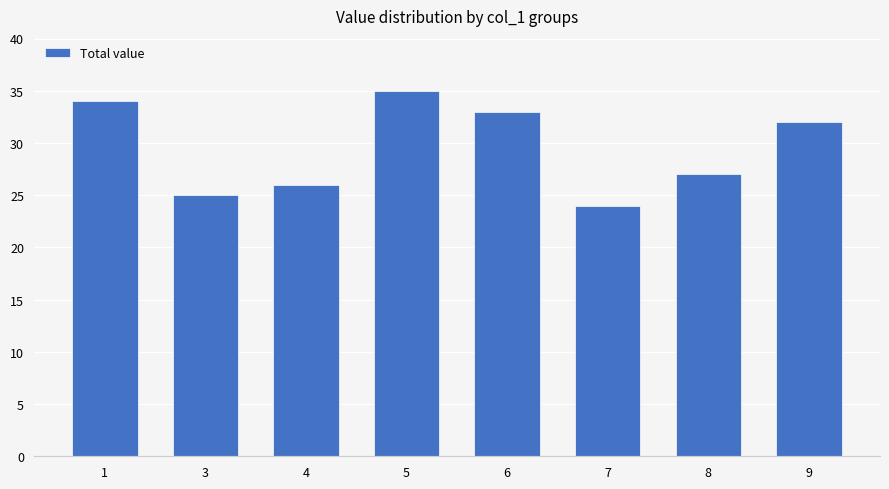

What is the difference between the maximum and second lowest values?

10